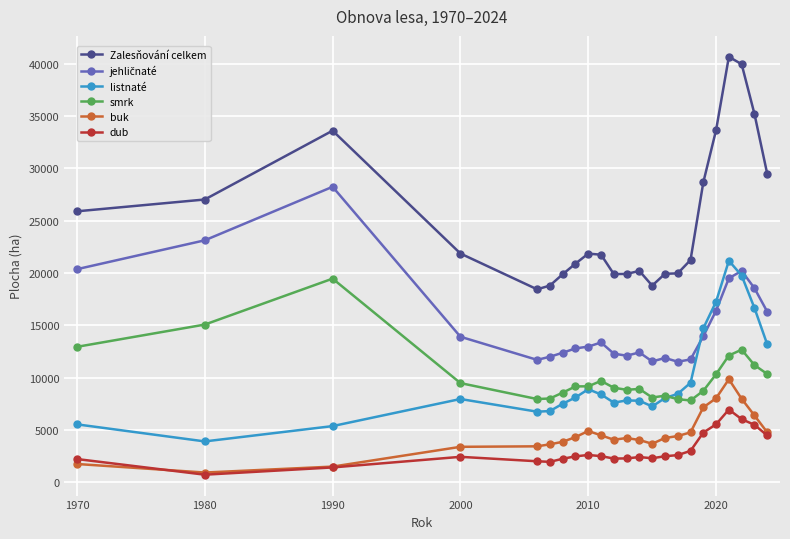

What is the value of the dub point at the 19th from the left?

5536